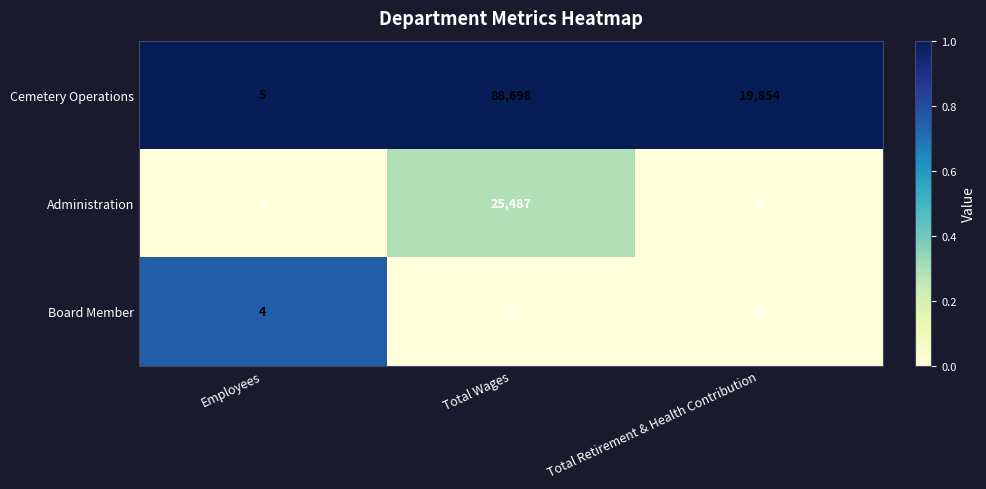

Which series changed the most between Employees and Total Wages?

Cemetery Operations